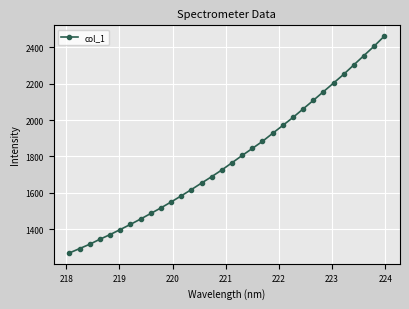

What is the average value?

1787.6